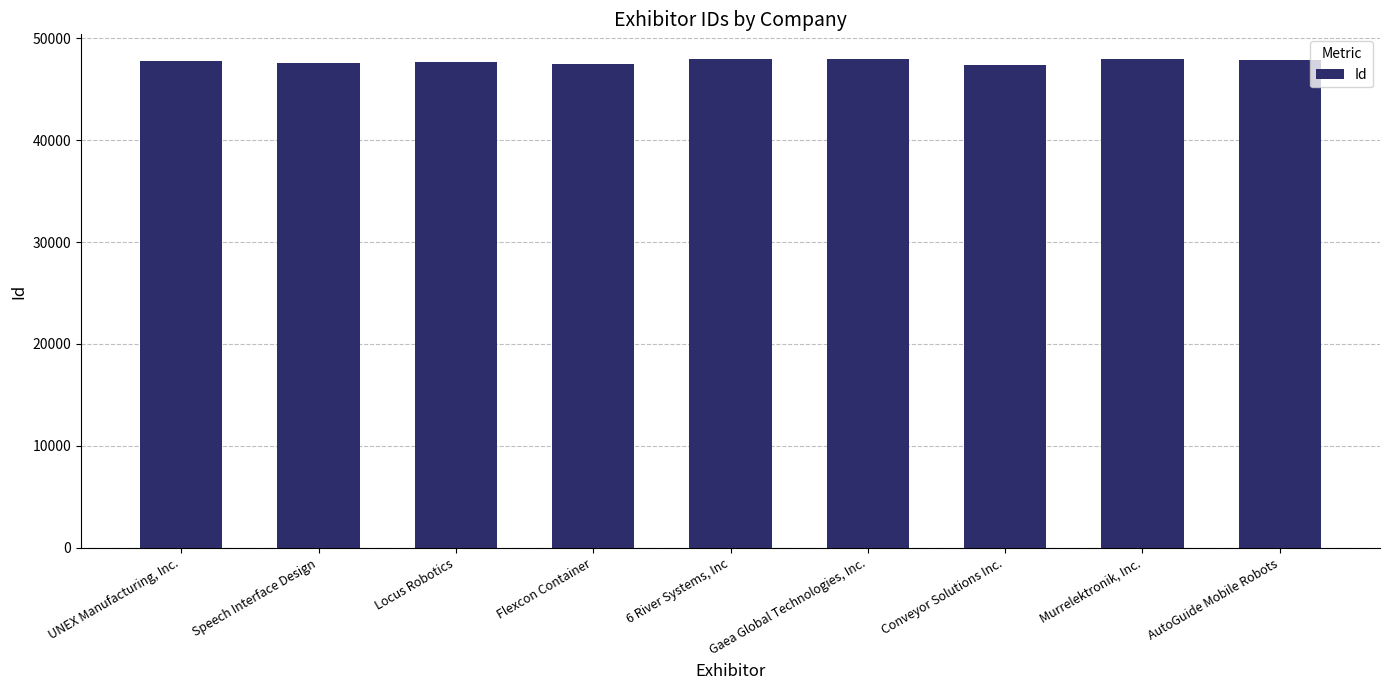

Approximately how many times larger is the value at Speech Interface Design compared to Murrelektronik, Inc.?

1.0